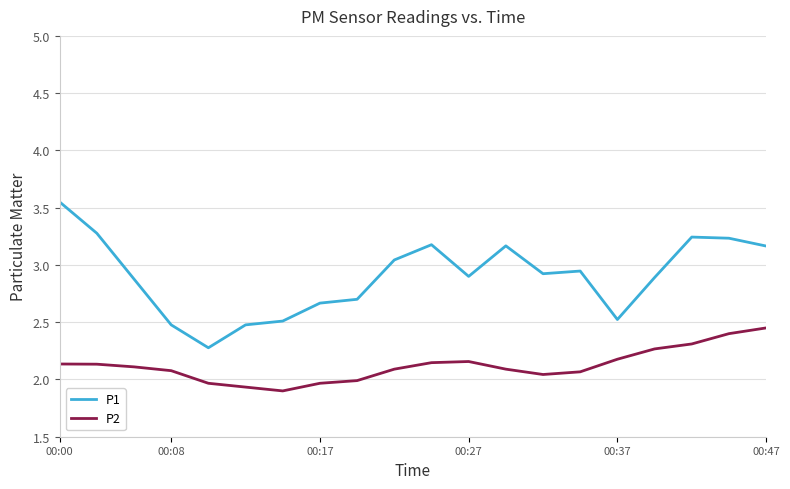

What is the difference between the second highest and second lowest values in the P1 series?

0.8